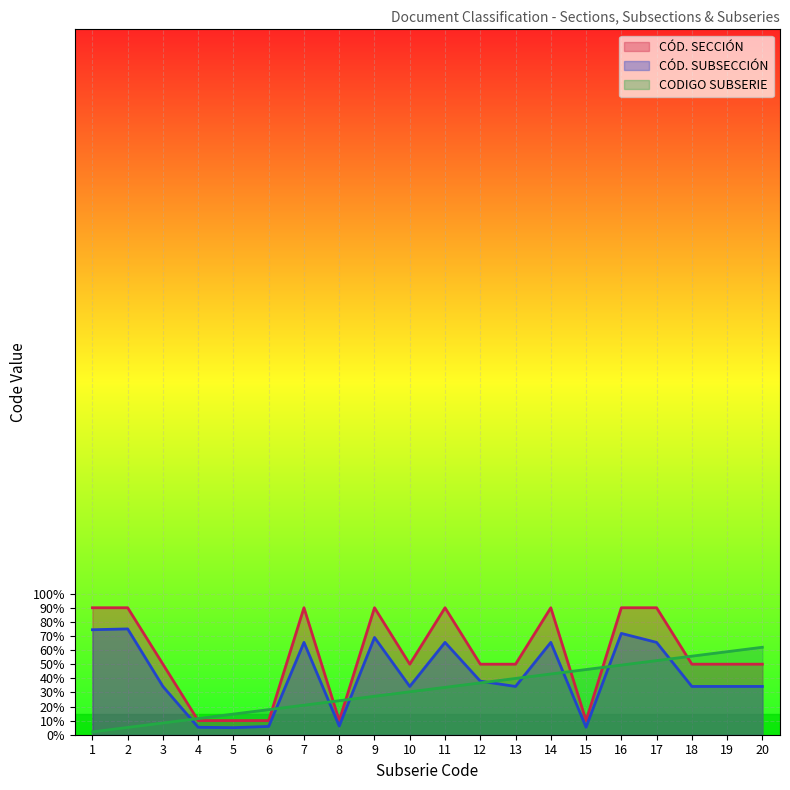

How many lines are shown in the chart?

3